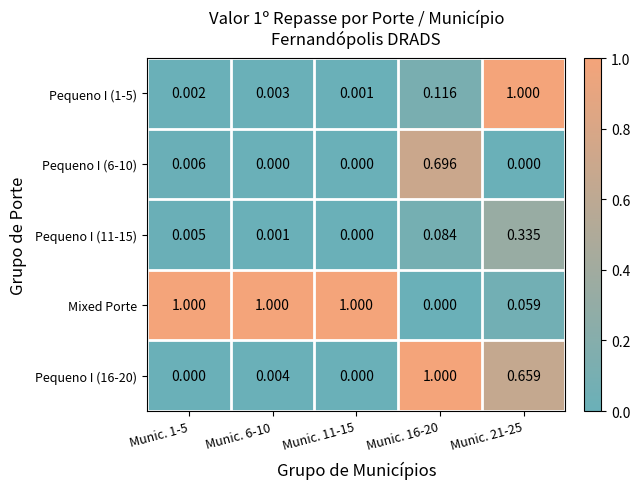

At which category is the sum across all series the highest?

Munic. 21-25